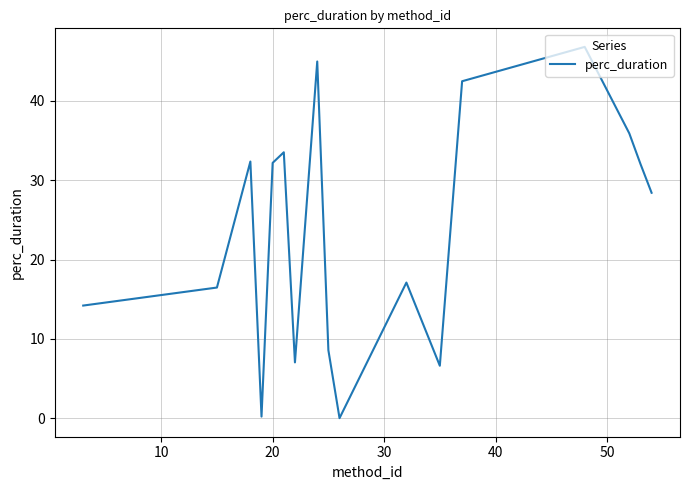

How many values are below 28?

8